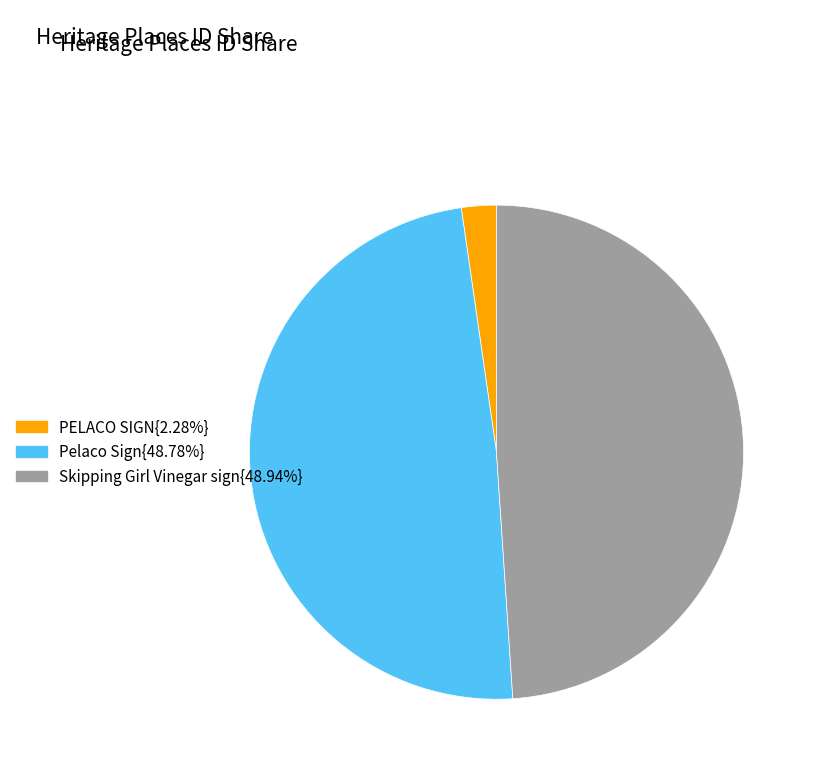

Does any single category account for the majority?

No